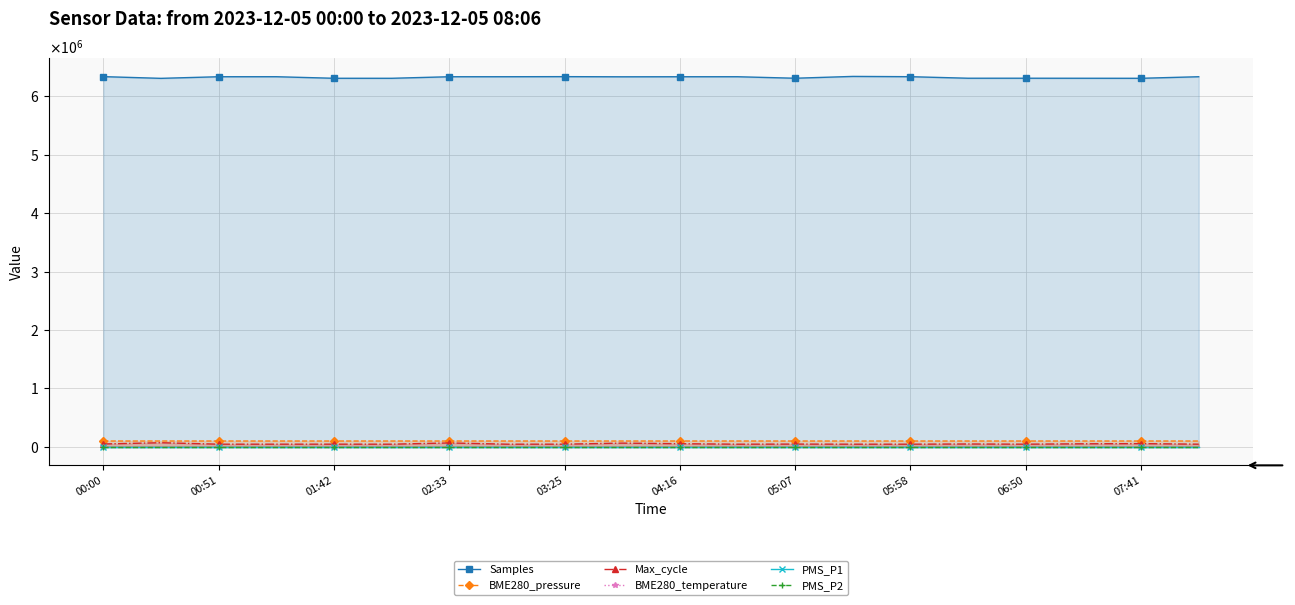

What is the greatest value displayed?

6341412.0